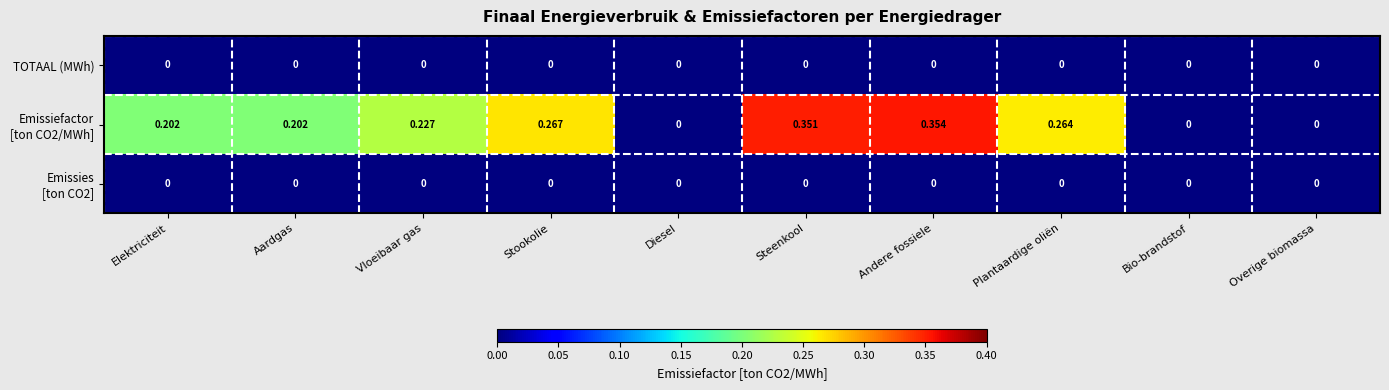

At which category is the sum across all series the highest?

Andere fossiele